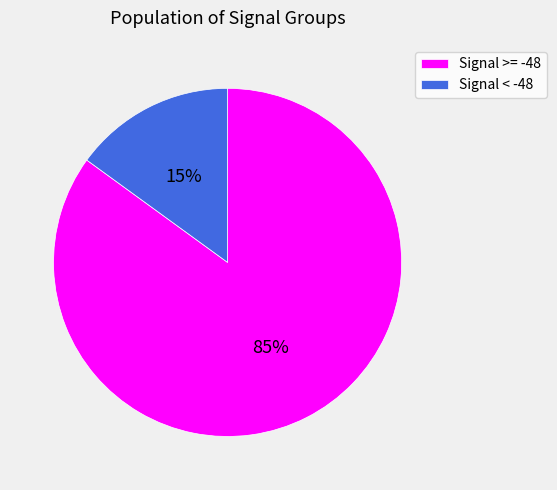

Is there a majority slice in this chart?

Yes